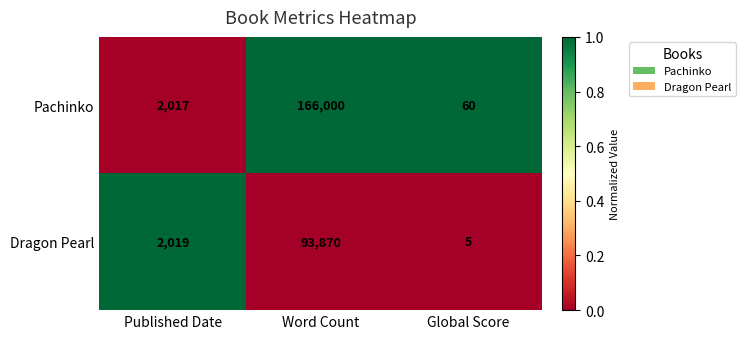

What is the difference between the highest and lowest values at Global Score?

55